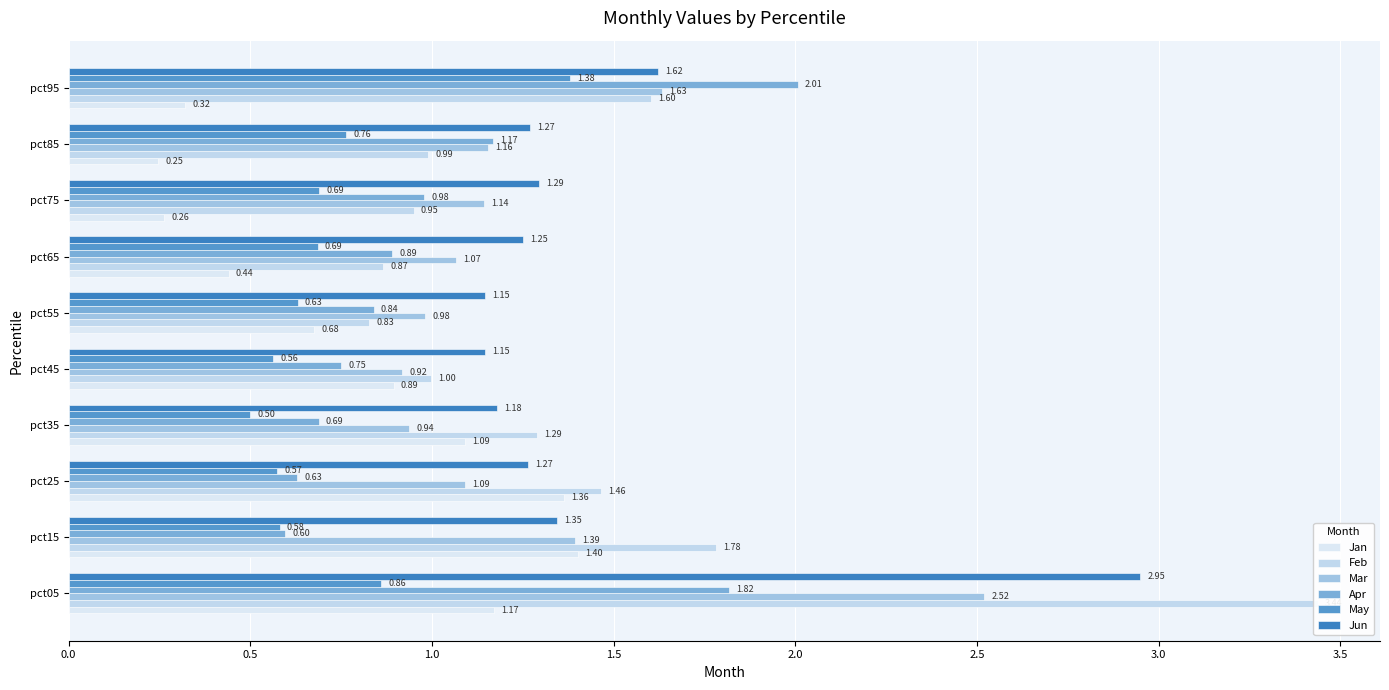

Which series has the largest total across all categories?

Jun